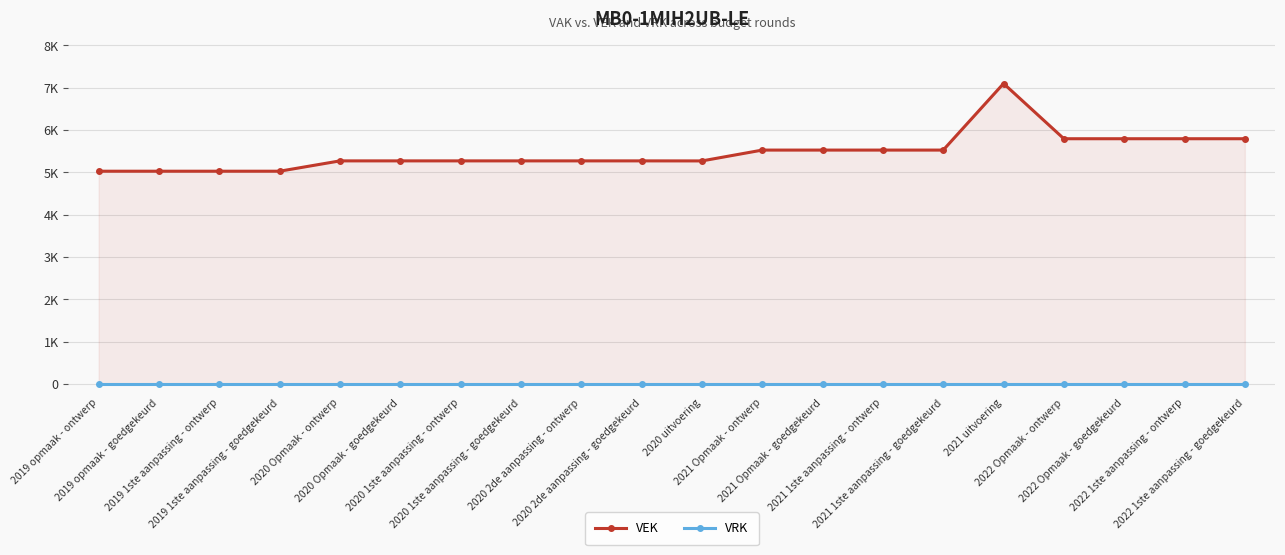

True or false: VRK and VEK intersect in this chart.

False